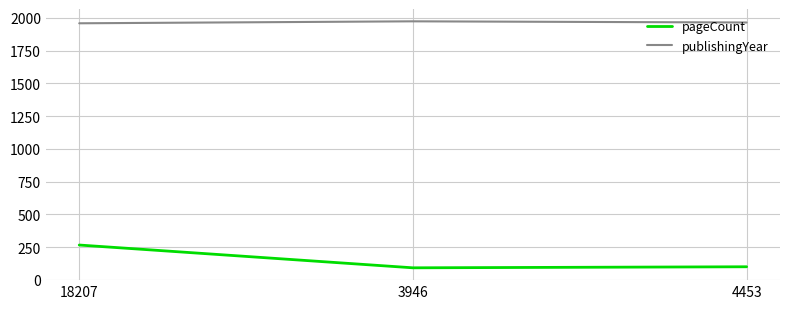

What is the difference between the maximum and minimum values in the pageCount series?

174